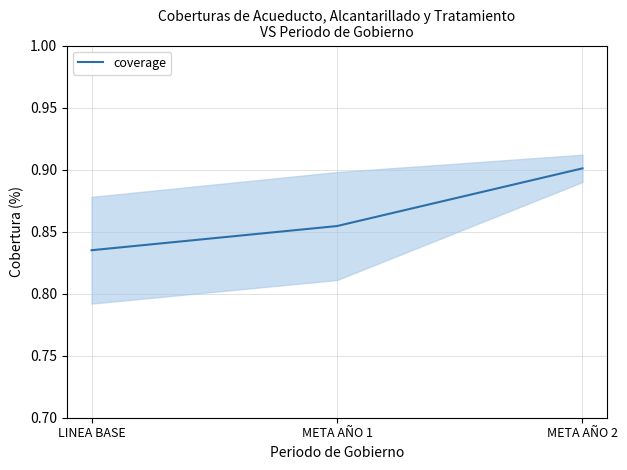

What is the label of the 2nd point from the left?

META AÑO 1